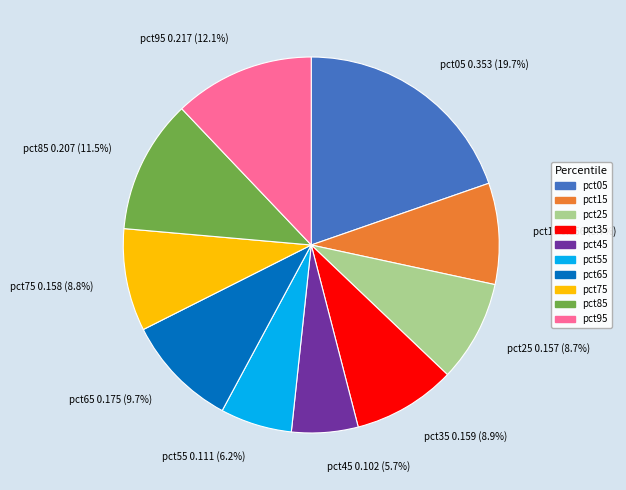

To the nearest percent, what is the average slice percentage?

10%